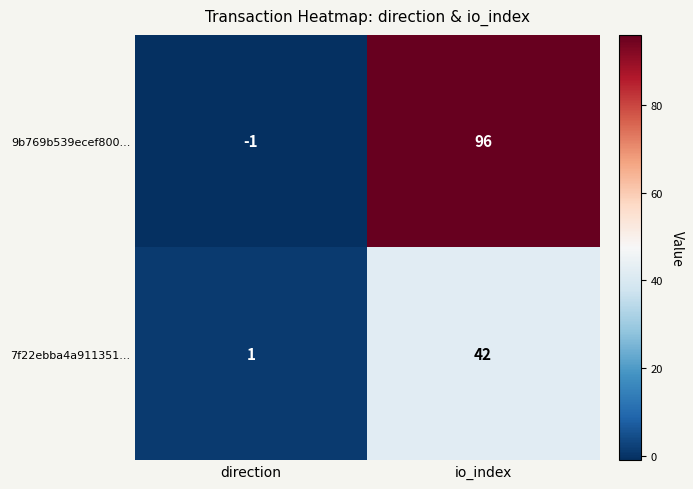

Which series has the largest total across all categories?

9b769b539ecef800...